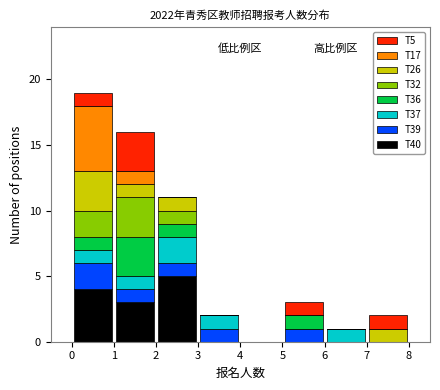

What is the total height of the stacked bar covering 3 to 4 on the x-axis? The values are not printed on the chart, so give them approximately, as read against the axis.

2